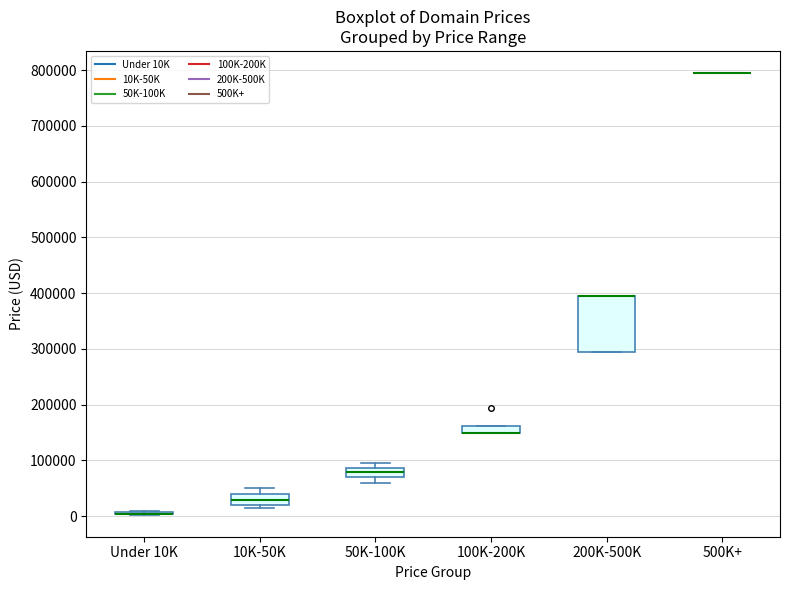

Comparing the boxes themselves (not the whiskers), which one is the tallest?

200K-500K